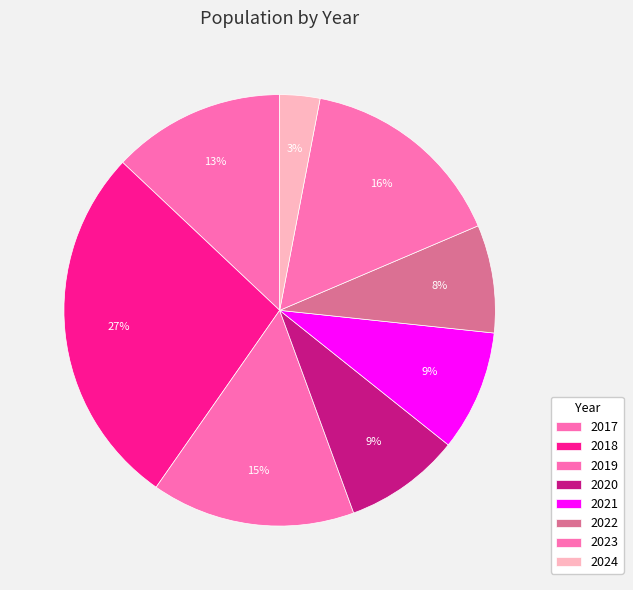

What portion of the pie excludes 2018?

72.7%